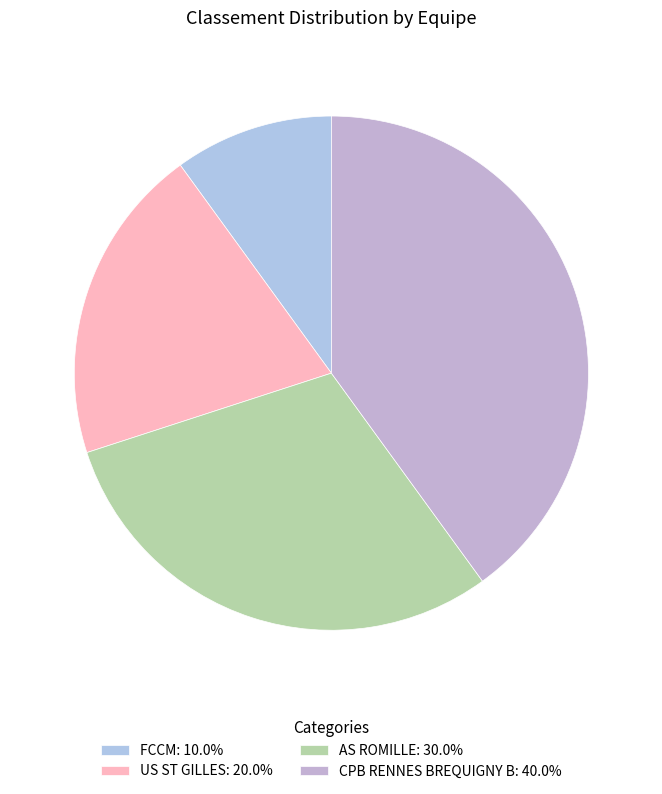

To the nearest percent, what portion does US ST GILLES represent?

20%